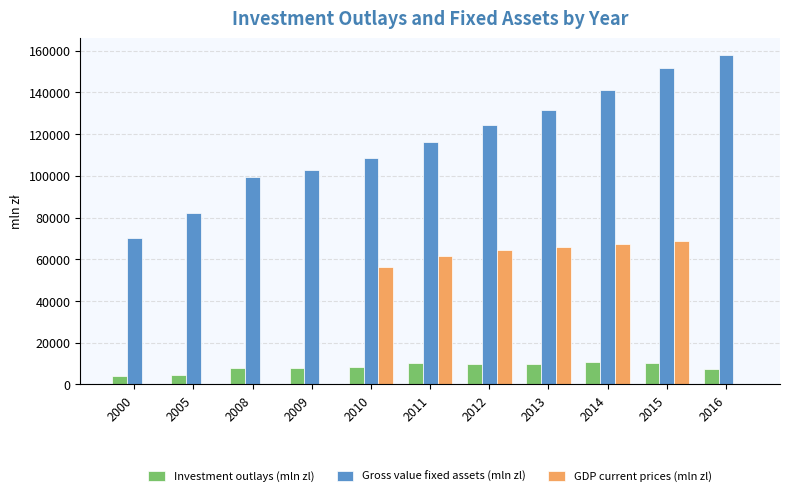

What is the greatest value displayed?

158062.7